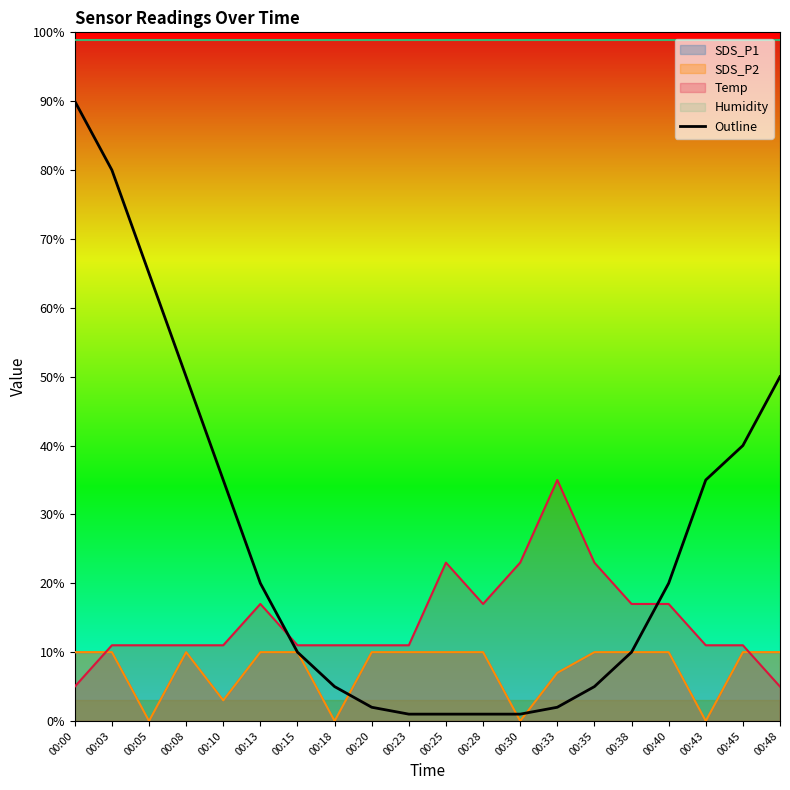

List the labels in order of value, largest first.

00:00, 00:03, 00:05, 00:08, 00:48, 00:45, 00:10, 00:43, 00:13, 00:40, 00:15, 00:38, 00:18, 00:35, 00:20, 00:33, 00:23, 00:25, 00:28, 00:30